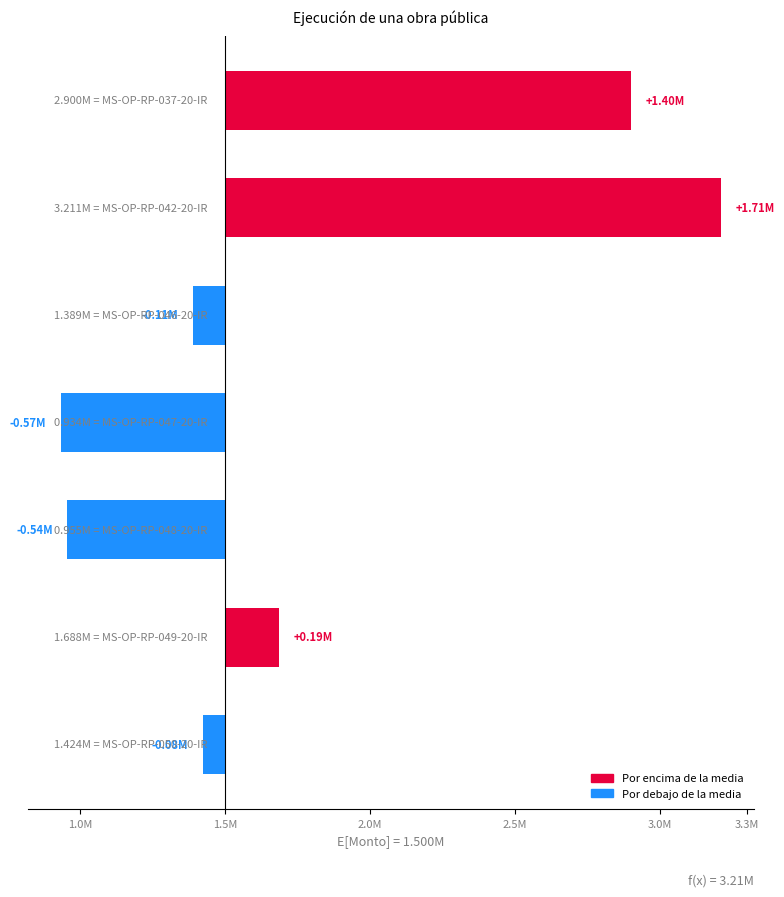

How many values are above zero?

3